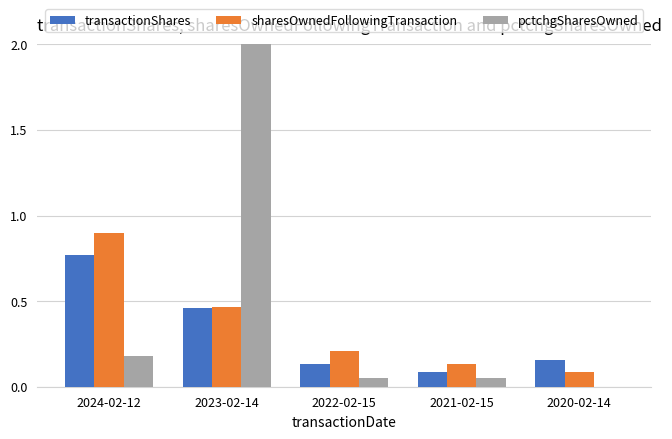

What is the difference between the second highest and minimum values in the transactionShares series?

0.4